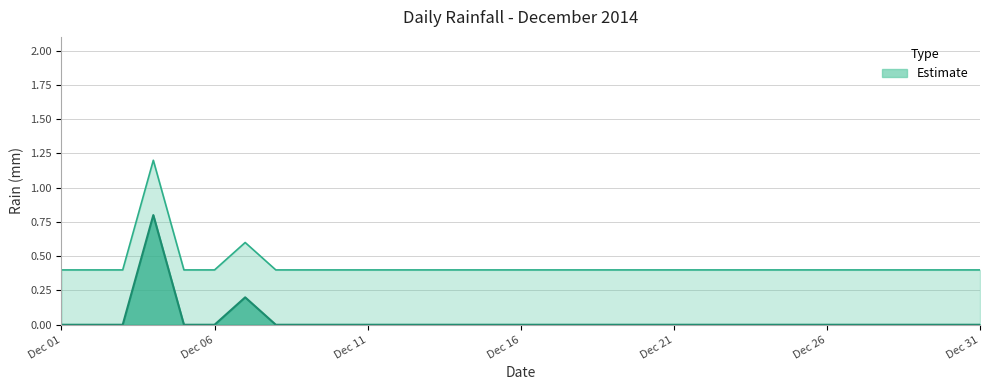

Reading right to left, extract all data points from this chart.

0.4	0.4	0.4	0.4	0.4	0.4	0.4	0.4	0.4	0.4	0.4	0.4	0.4	0.4	0.4	0.4	0.4	0.4	0.4	0.4	0.4	0.4	0.4	0.4	0.6	0.4	0.4	1.2	0.4	0.4	0.4